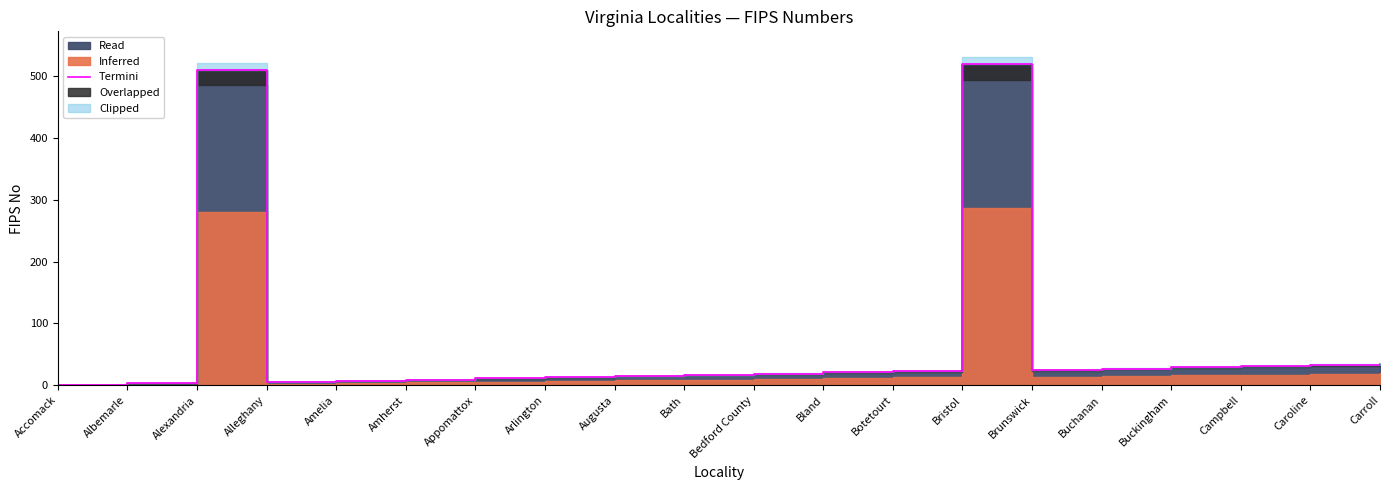

What is the sum of the values at Buckingham and Bedford County?

48